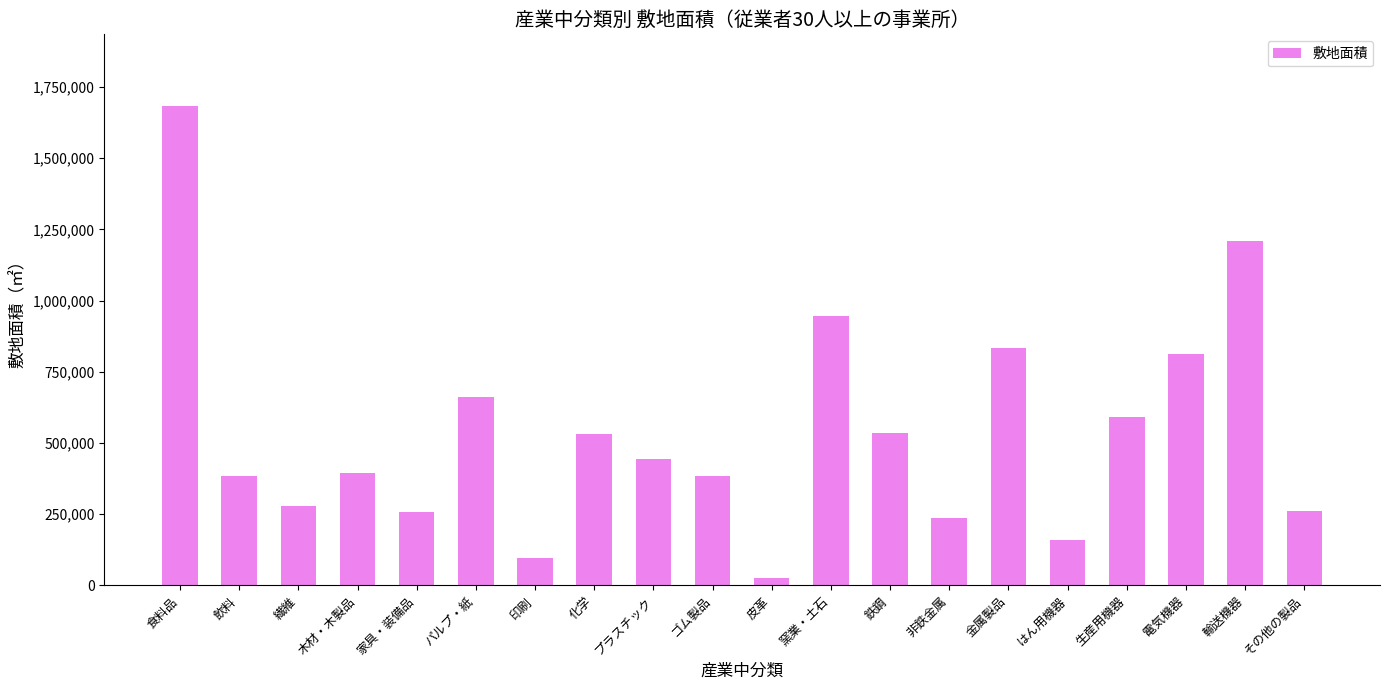

How many data points are less than 444100?

10